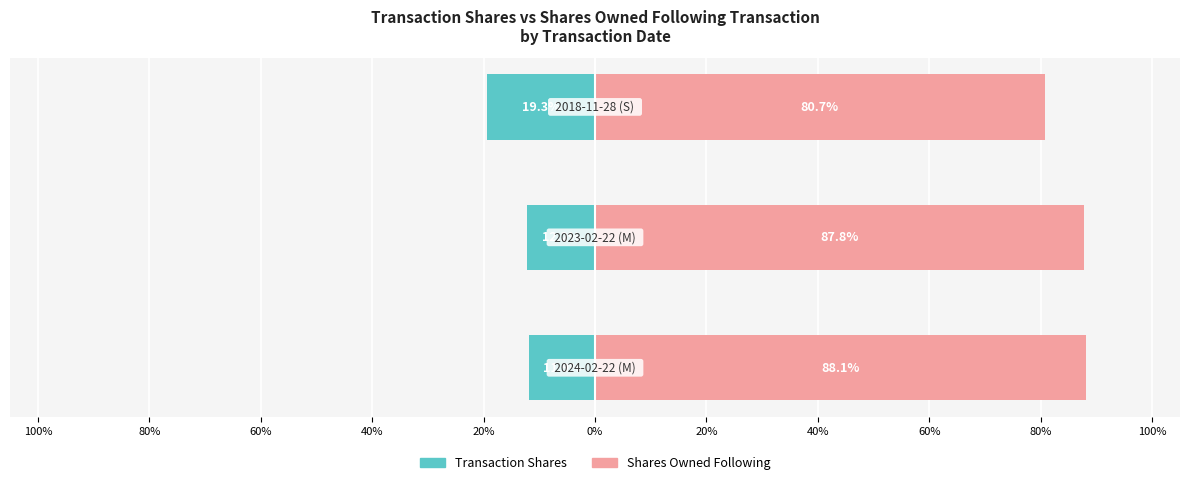

What are all the series names shown in the legend?

Transaction Shares, Shares Owned Following